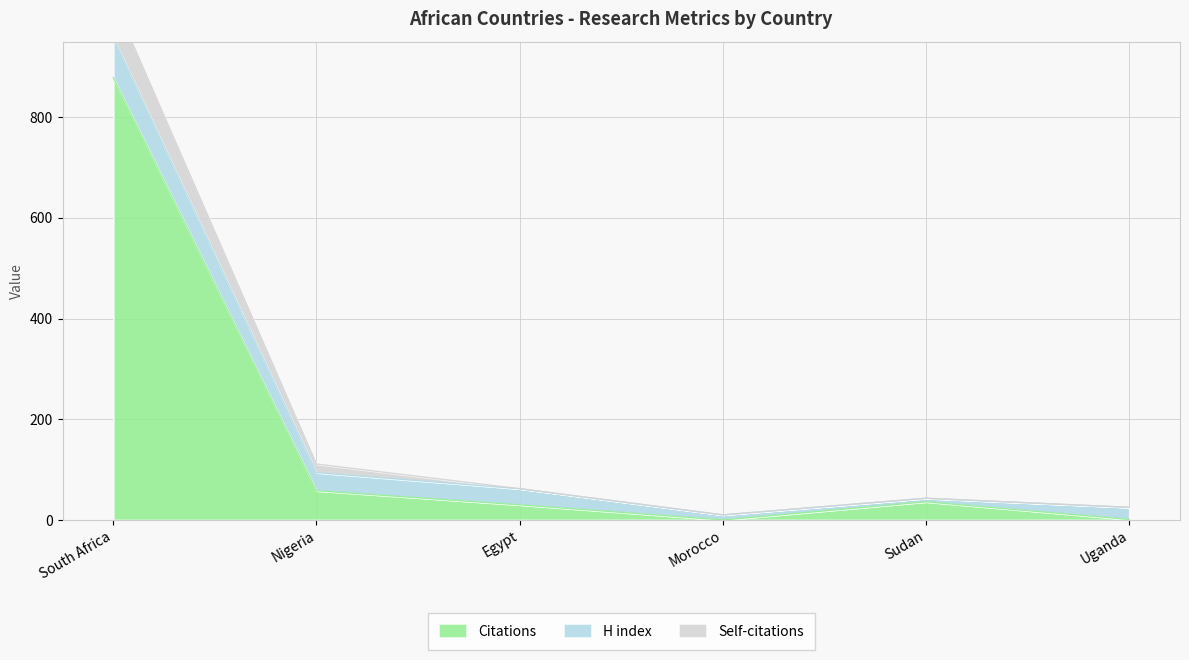

The Citations series shows 878 at South Africa. True or false?

True